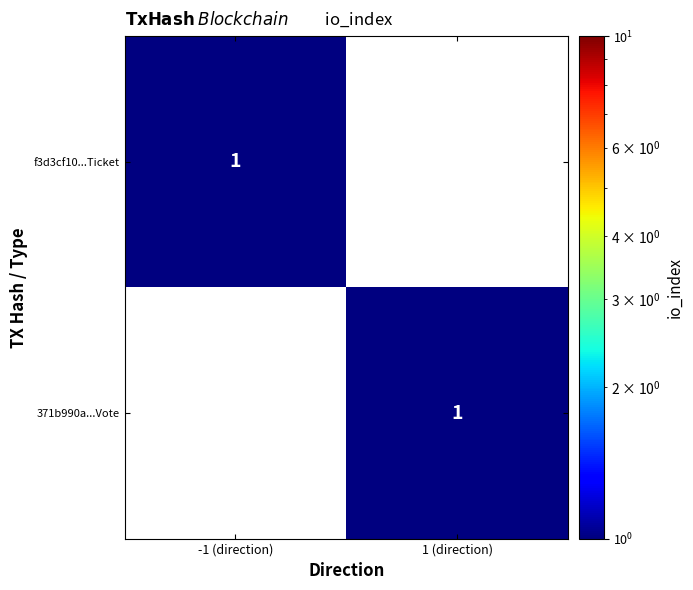

Where is f3d3cf10...Ticket nearest to the value 1?

-1 (direction)